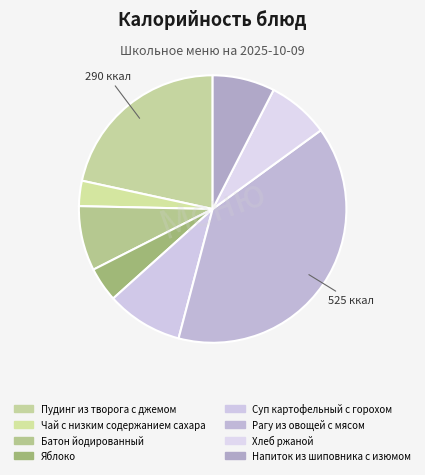

How many segments does this pie chart have?

8